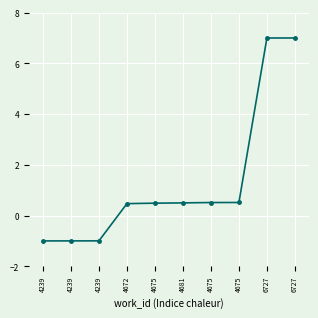

What is the smallest value displayed?

-1.0